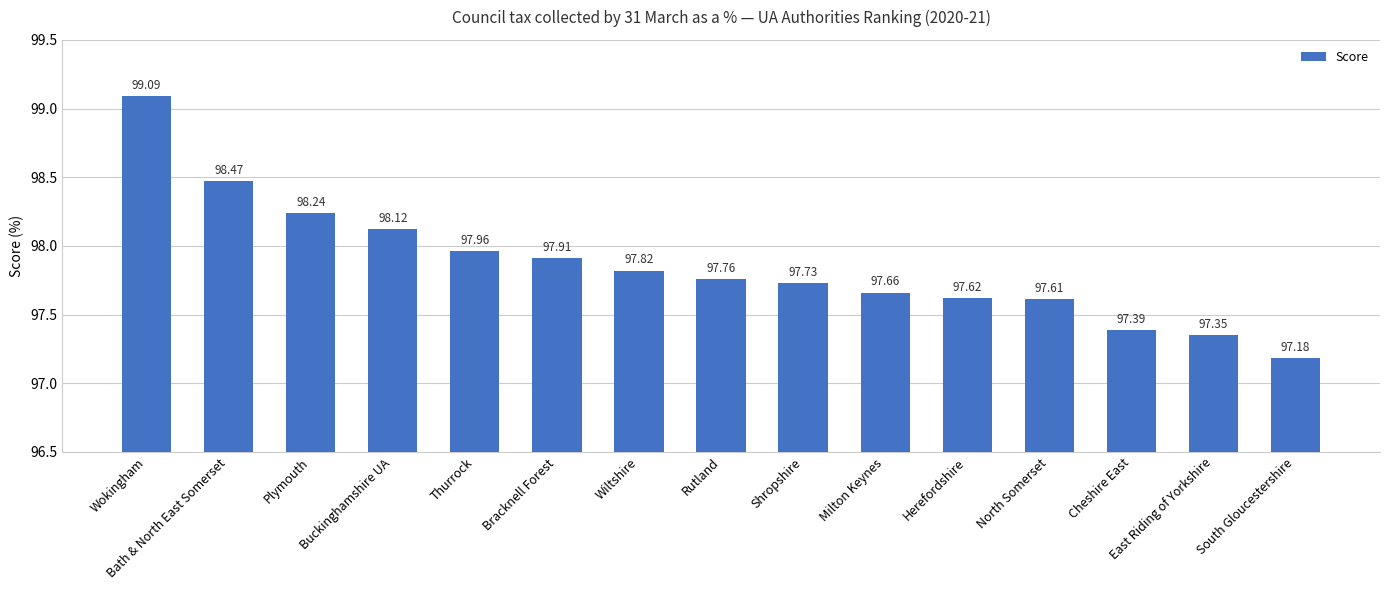

Rank the categories by value from lowest to highest.

South Gloucestershire, East Riding of Yorkshire, Cheshire East, North Somerset, Herefordshire, Milton Keynes, Shropshire, Rutland, Wiltshire, Bracknell Forest, Thurrock, Buckinghamshire UA, Plymouth, Bath & North East Somerset, Wokingham